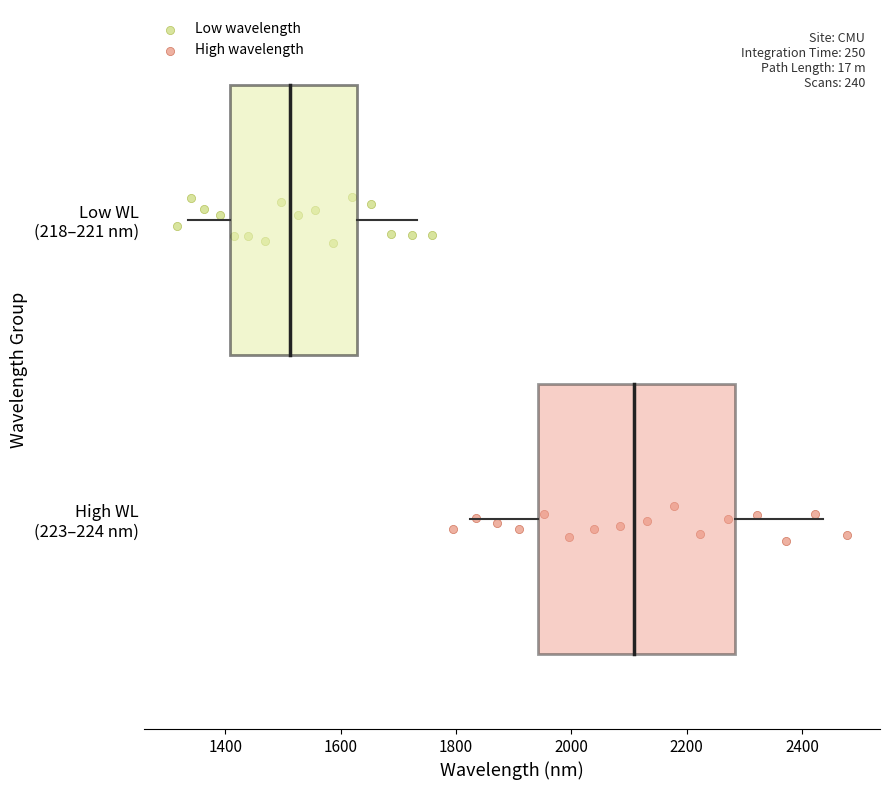

What are all the series names shown in the legend?

Low wavelength, High wavelength